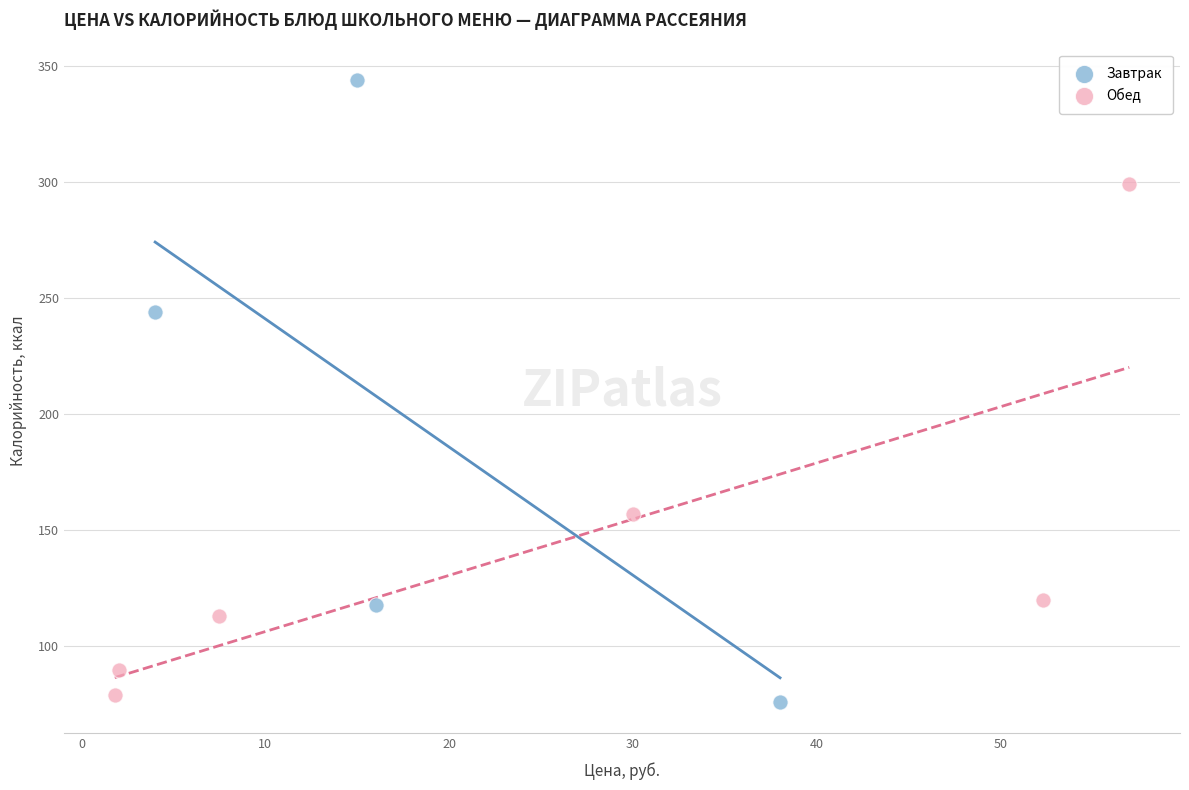

Which series has the largest Y range (max minus min)?

Завтрак